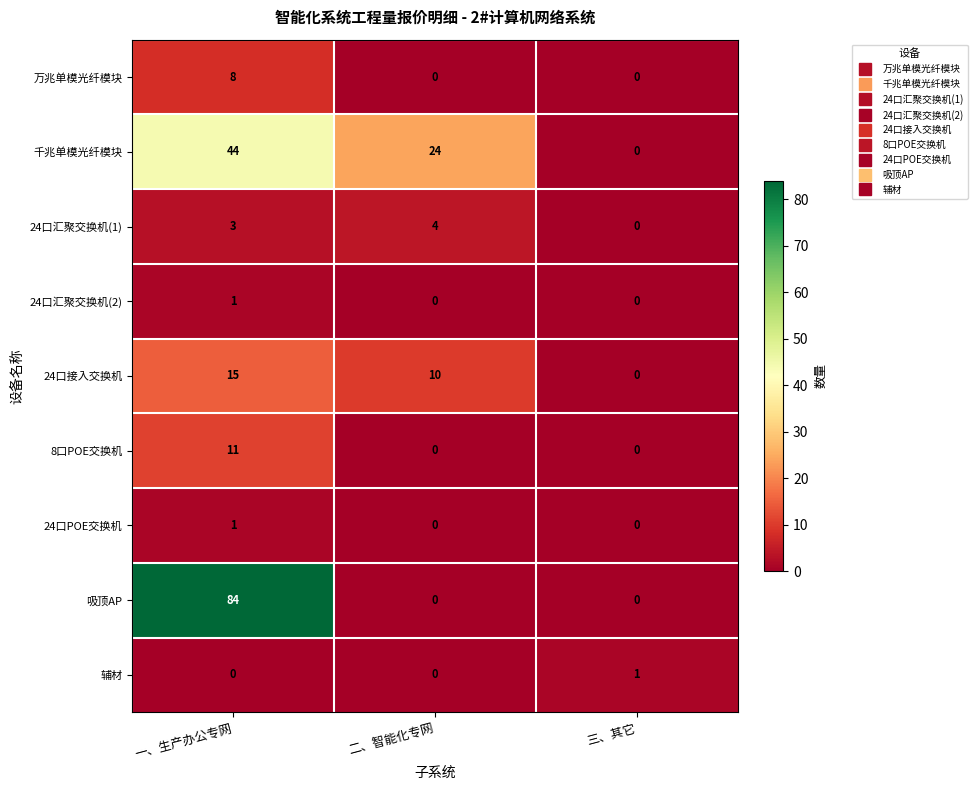

Which series has the widest spread of values?

吸顶AP